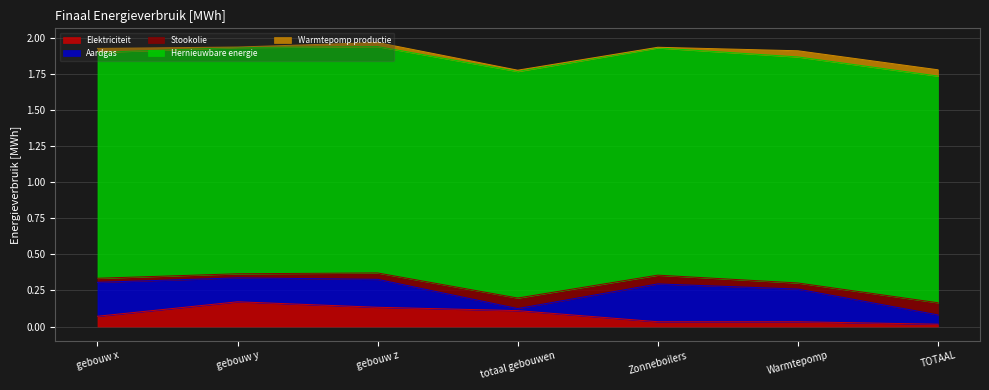

The value of Hernieuwbare energie at gebouw z is 1.6. True or false?

True